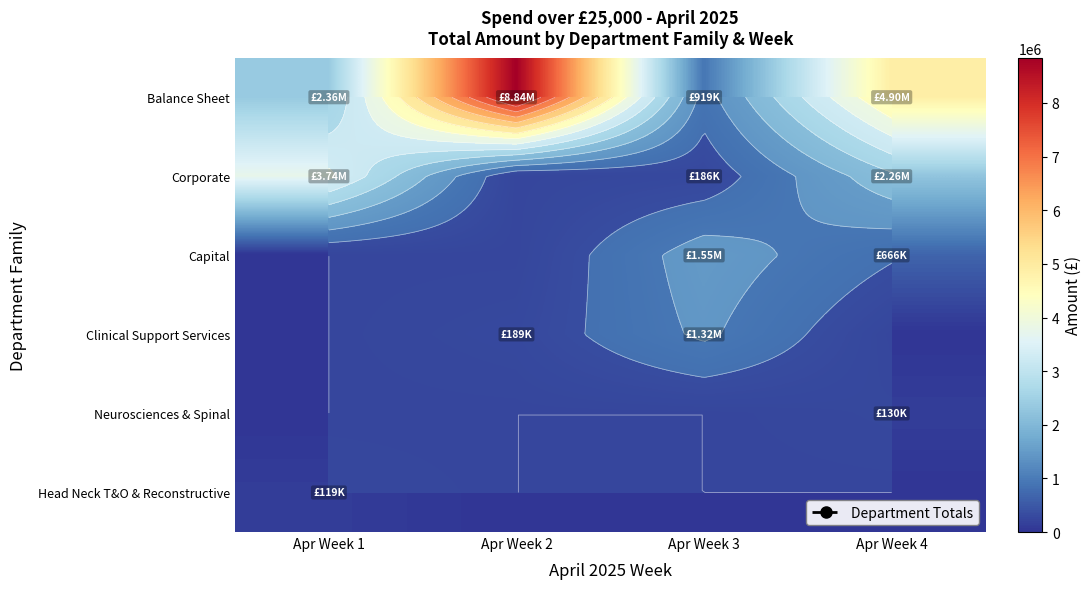

What is the greatest value displayed?

8844855.5